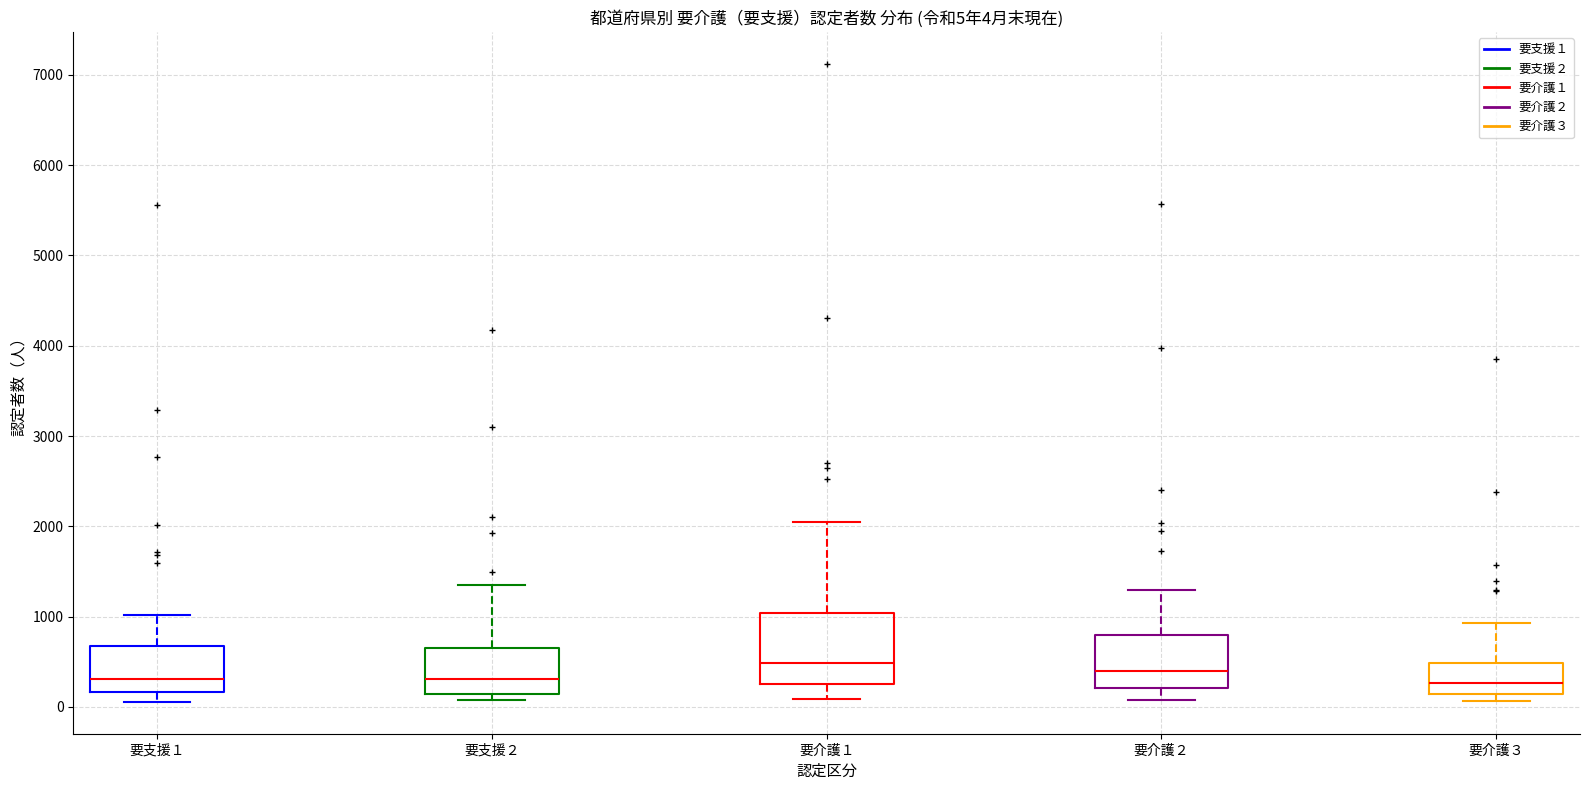

Comparing the boxes themselves (not the whiskers), which one is the tallest?

要介護１